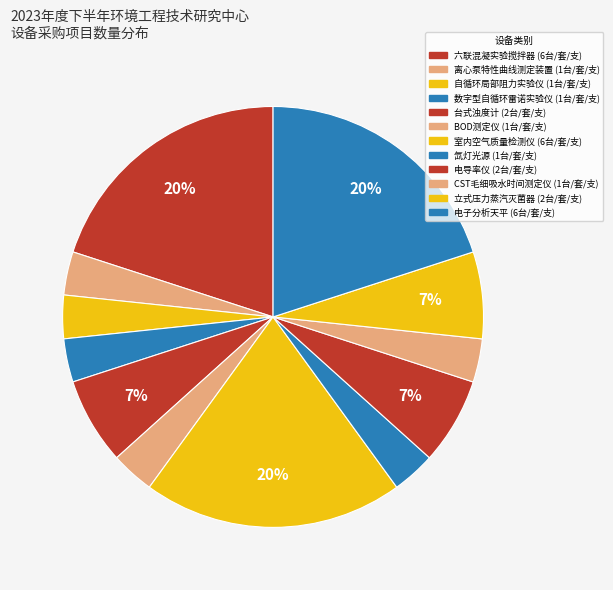

To the nearest percent, what is the average slice percentage?

8%